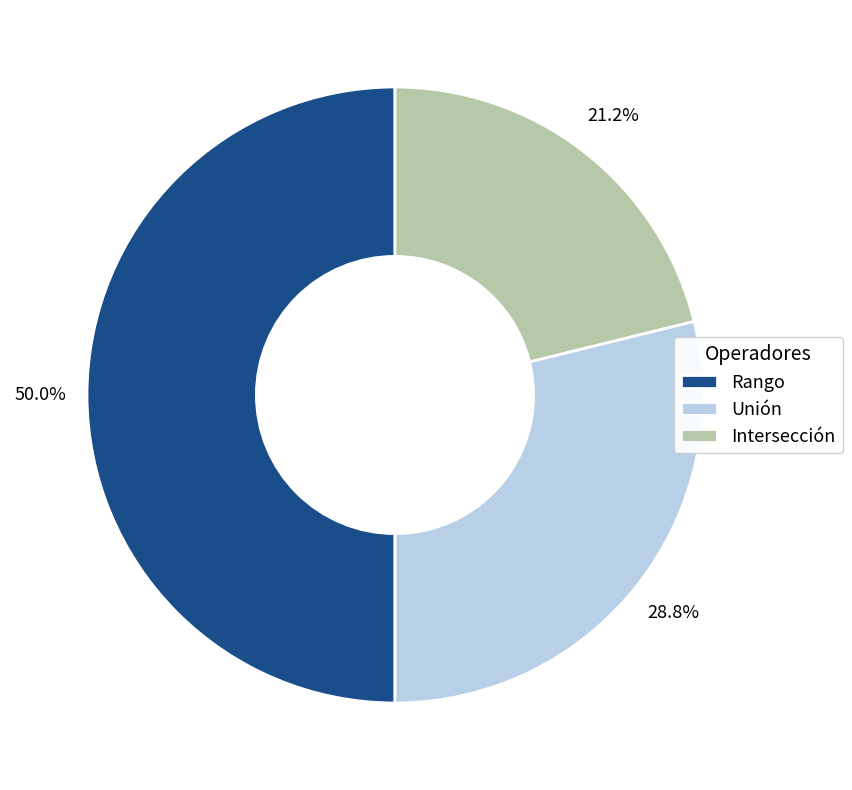

Rank the categories by value from highest to lowest.

Rango, Unión, Intersección